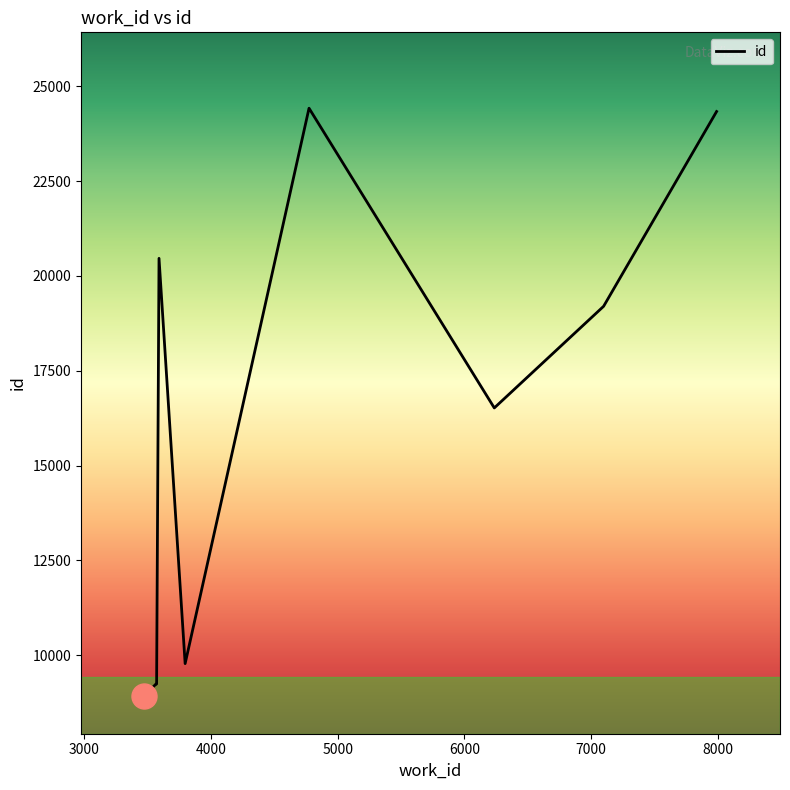

The value at 4774 is 15369. True or false?

False